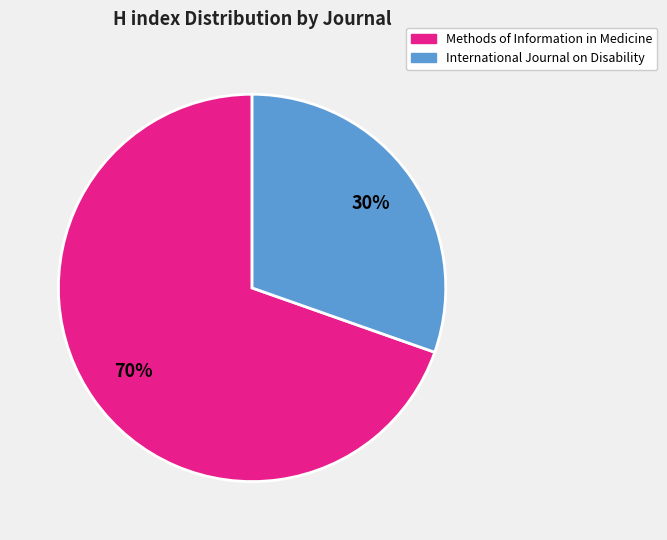

Which category accounts for the majority?

Methods of Information in Medicine